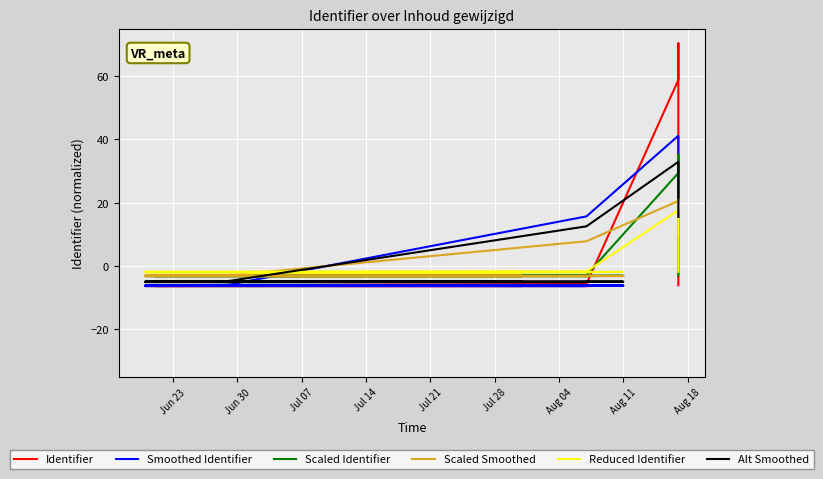

How many positive values does the Scaled Identifier series have?

2